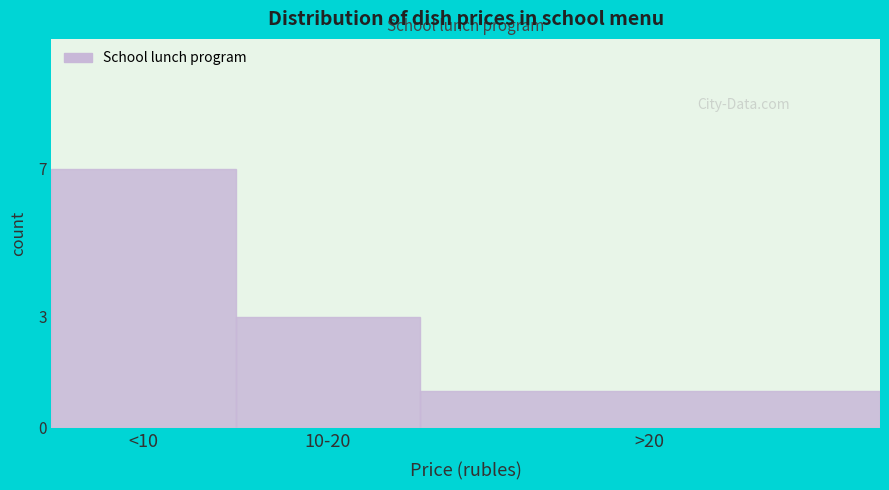

Reading left to right, list all the values displayed in this chart.

7	3	1